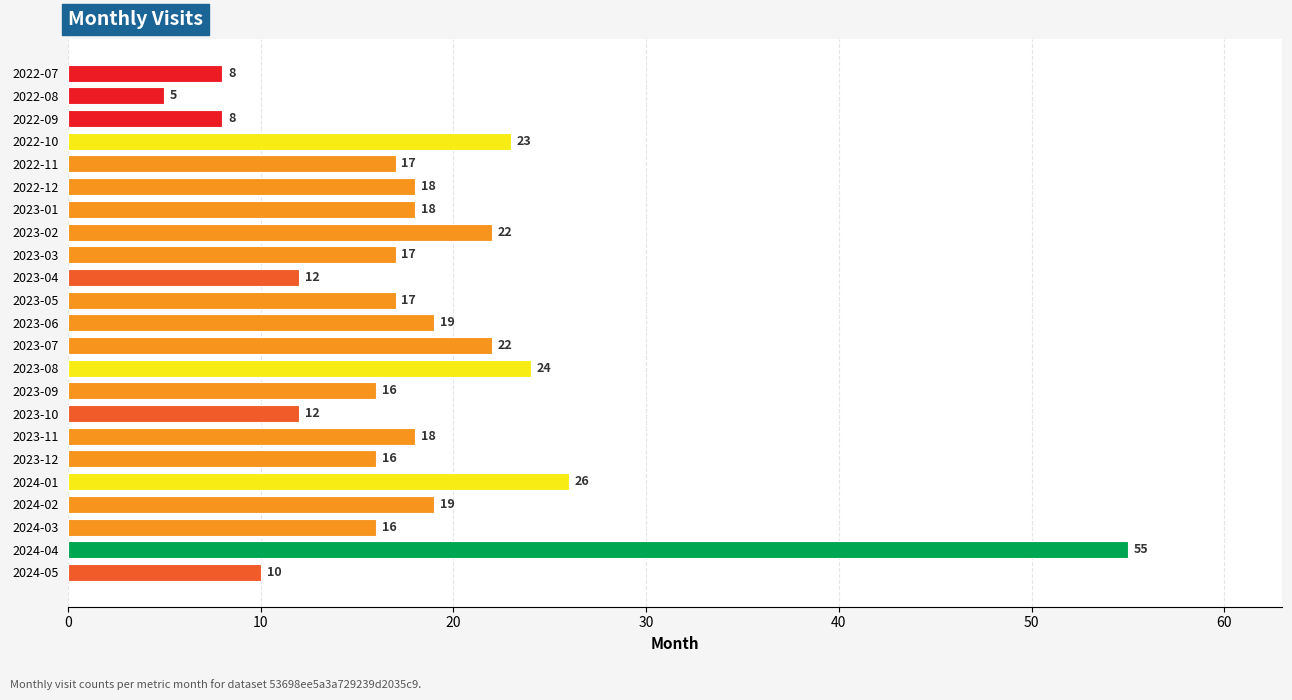

What is the greatest value displayed?

55